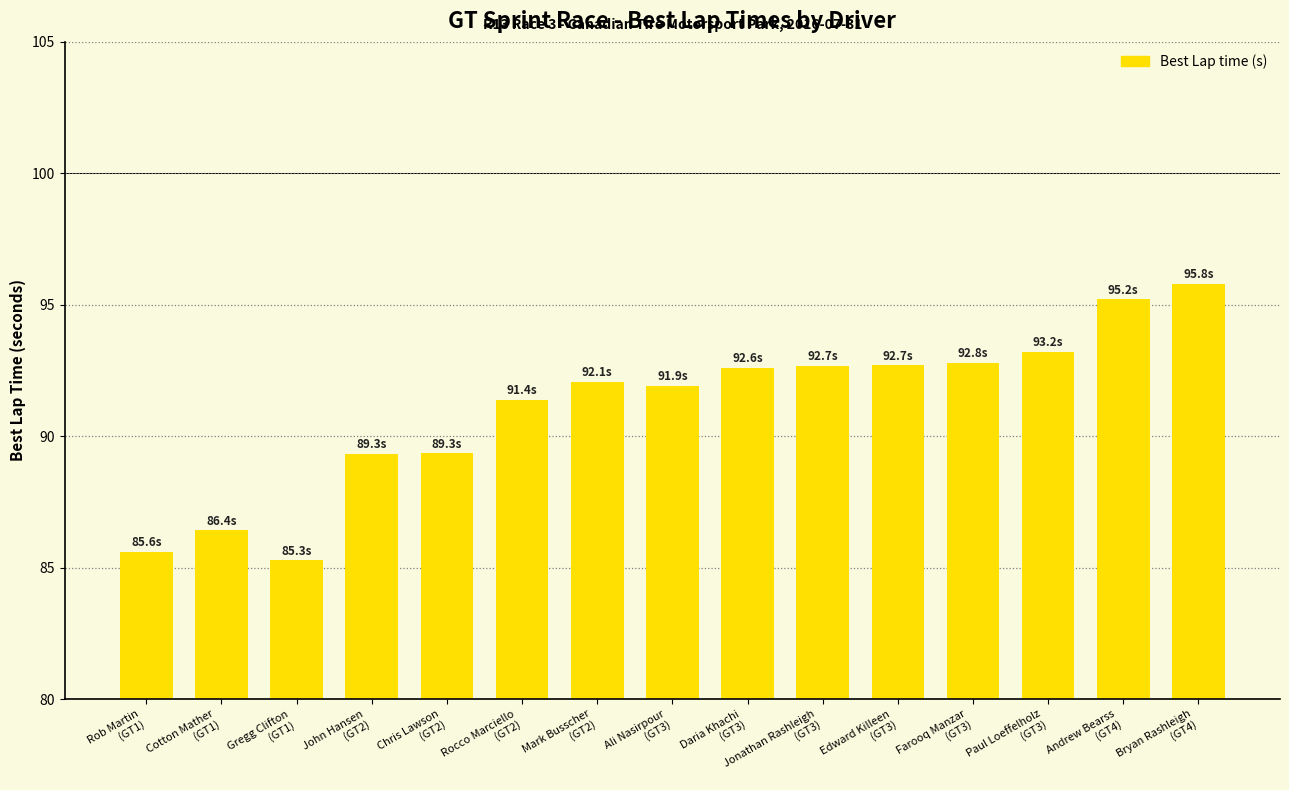

What is the greatest value displayed?

95.8